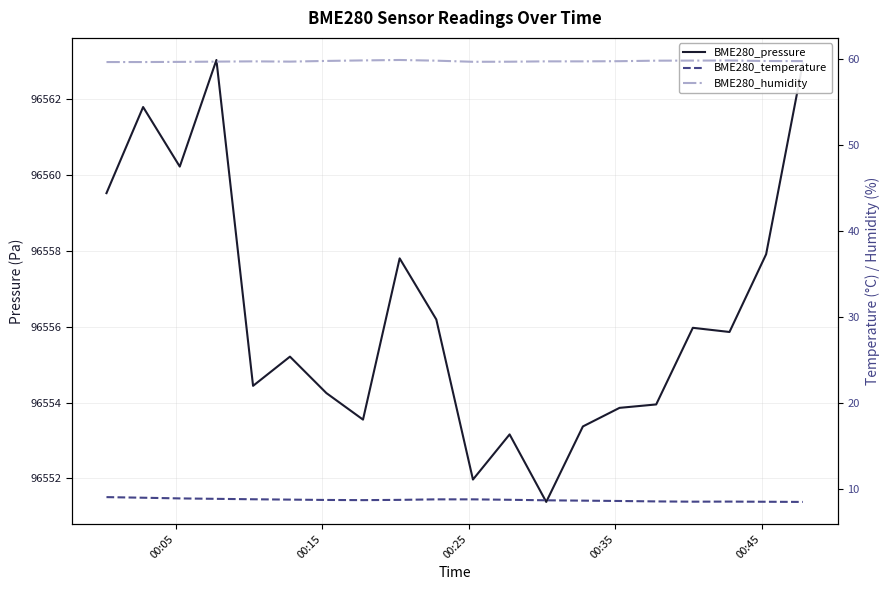

True or false: BME280_pressure and BME280_humidity cross at least once.

False